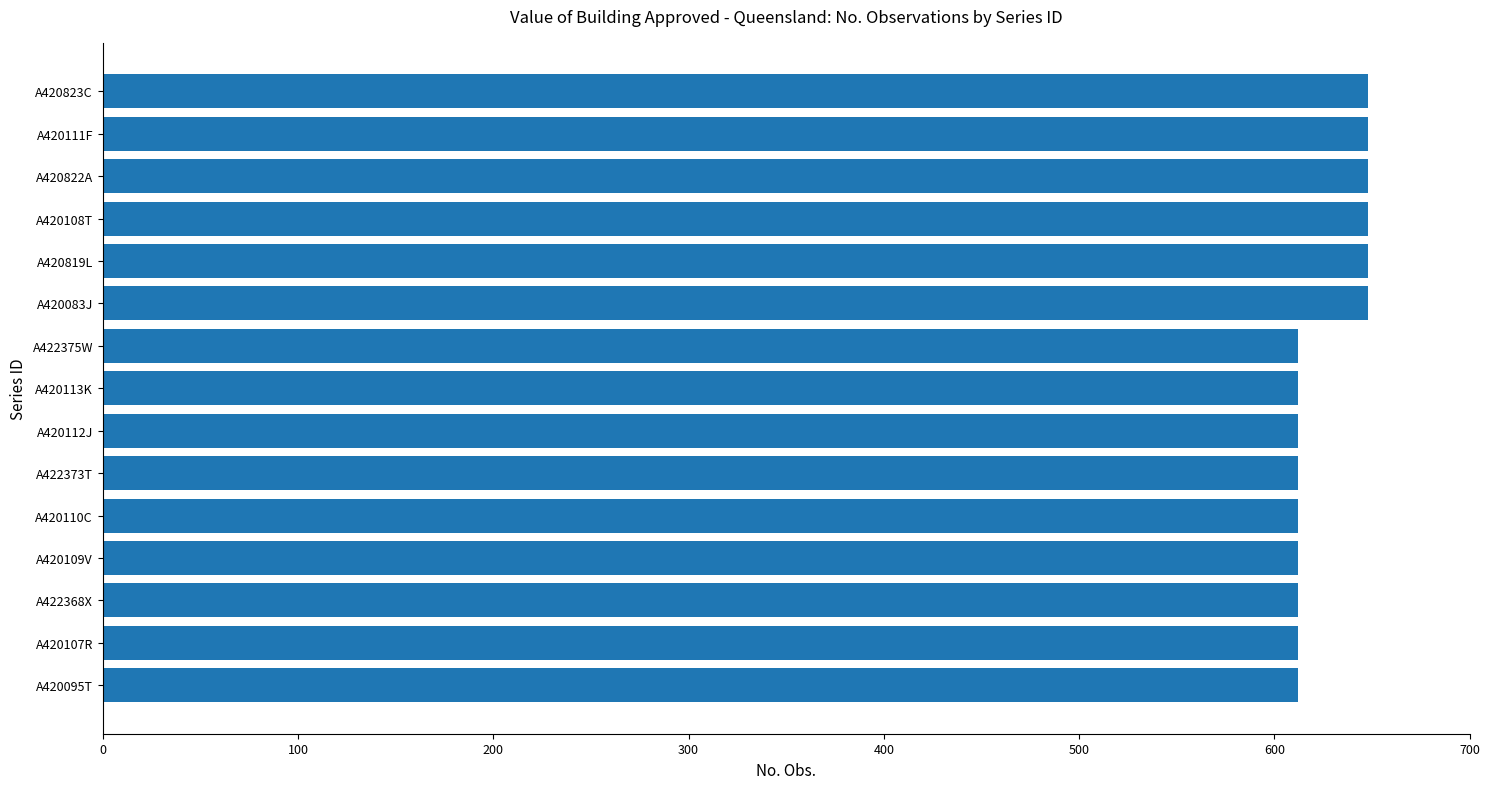

What is the change in value from A420095T to A420822A?

+36